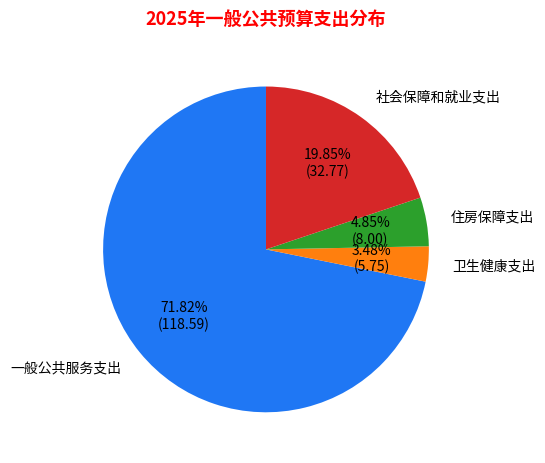

Is there a majority slice in this chart?

Yes